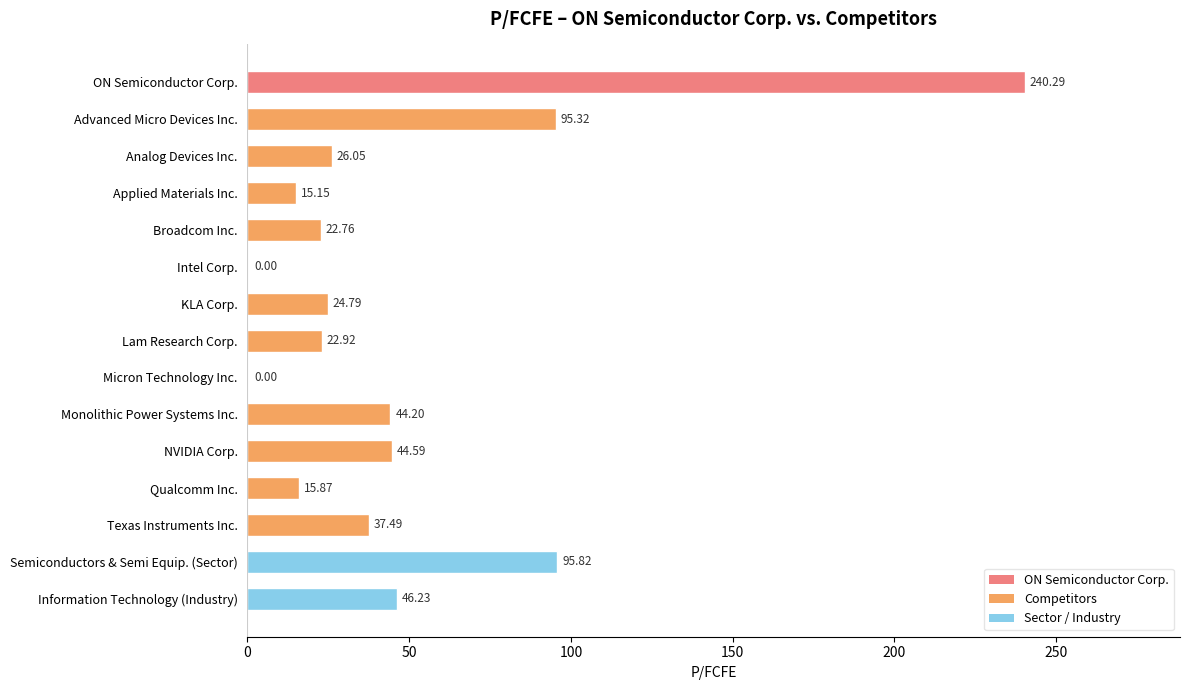

At which label is the value closest to 120?

Semiconductors & Semi Equip. (Sector)